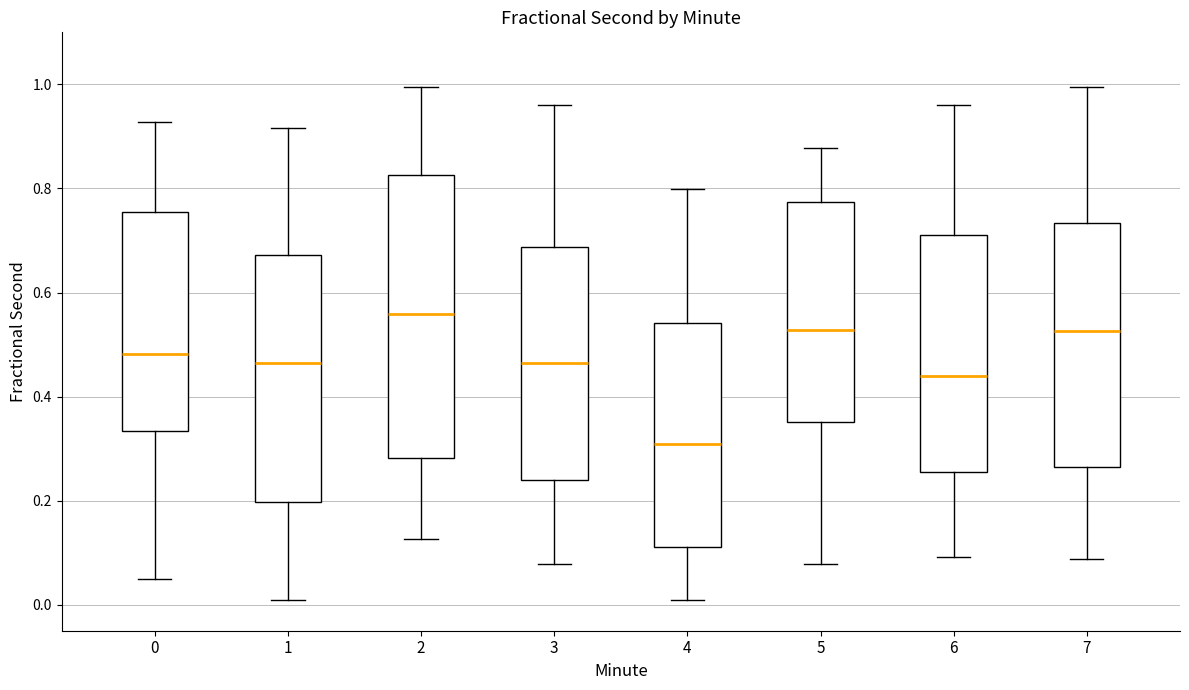

Reading left to right, read every box against the y-axis: the position of its median line, the range the box covers, and the ends of its whiskers. The values are not printed on the chart, so give them approximately, as read against the axis.

0: median 0.48, box 0.34 to 0.76, whiskers 0.04 to 0.92
1: median 0.46, box 0.20 to 0.68, whiskers 0.00 to 0.92
2: median 0.56, box 0.28 to 0.82, whiskers 0.12 to 1.00
3: median 0.46, box 0.24 to 0.68, whiskers 0.08 to 0.96
4: median 0.30, box 0.12 to 0.54, whiskers 0.00 to 0.80
5: median 0.52, box 0.36 to 0.78, whiskers 0.08 to 0.88
6: median 0.44, box 0.26 to 0.72, whiskers 0.10 to 0.96
7: median 0.52, box 0.26 to 0.74, whiskers 0.08 to 1.00